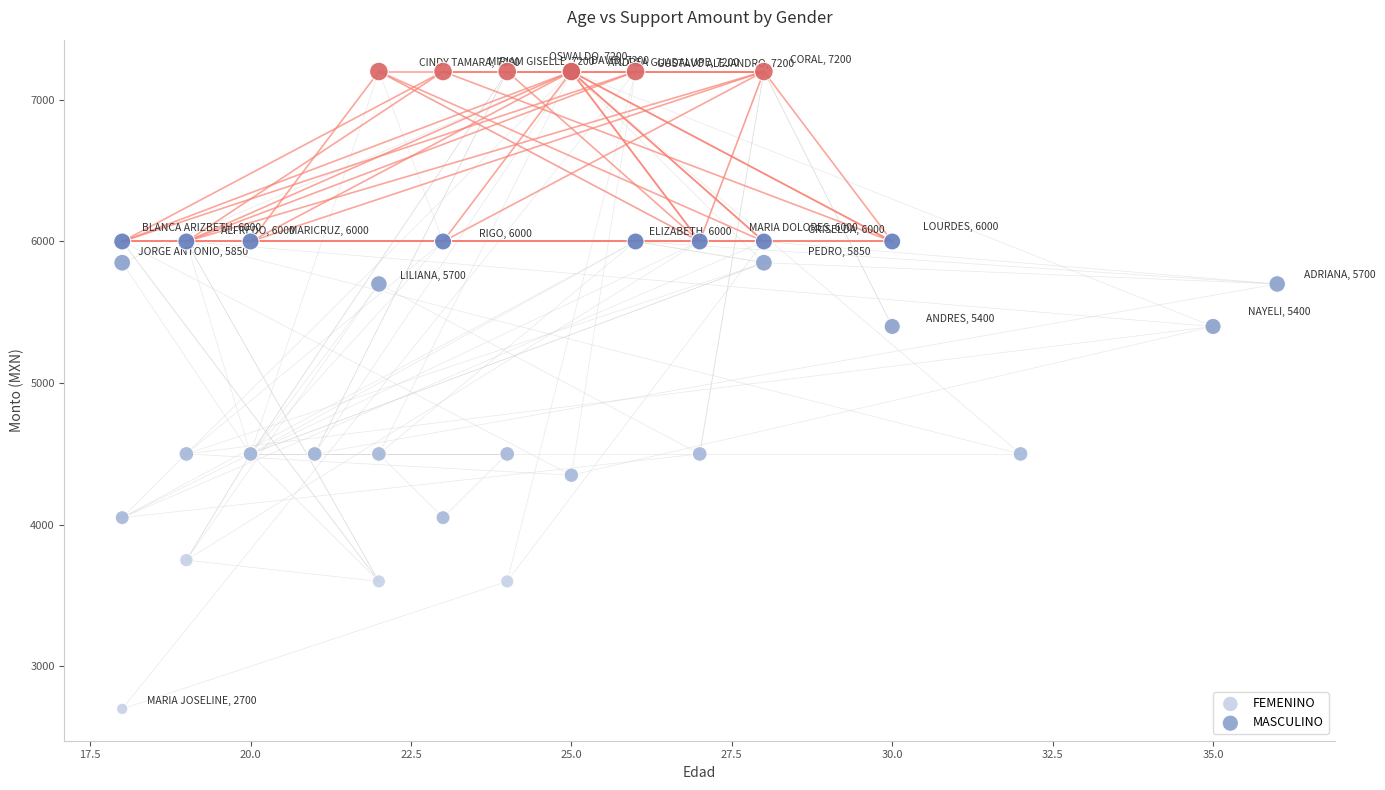

Which series has the largest Y range (max minus min)?

FEMENINO